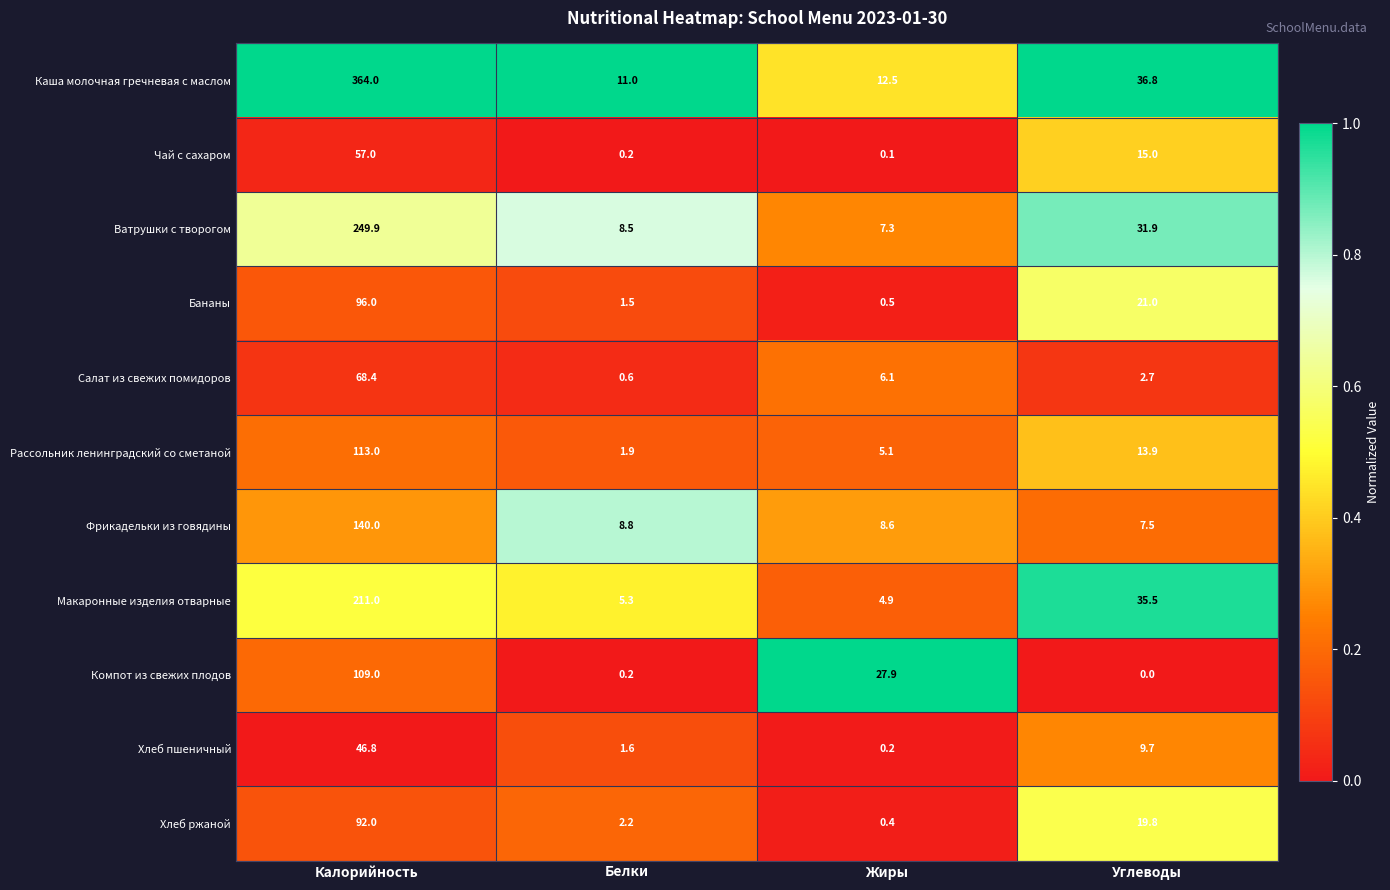

At which category does the chart reach its minimum across all series?

Углеводы